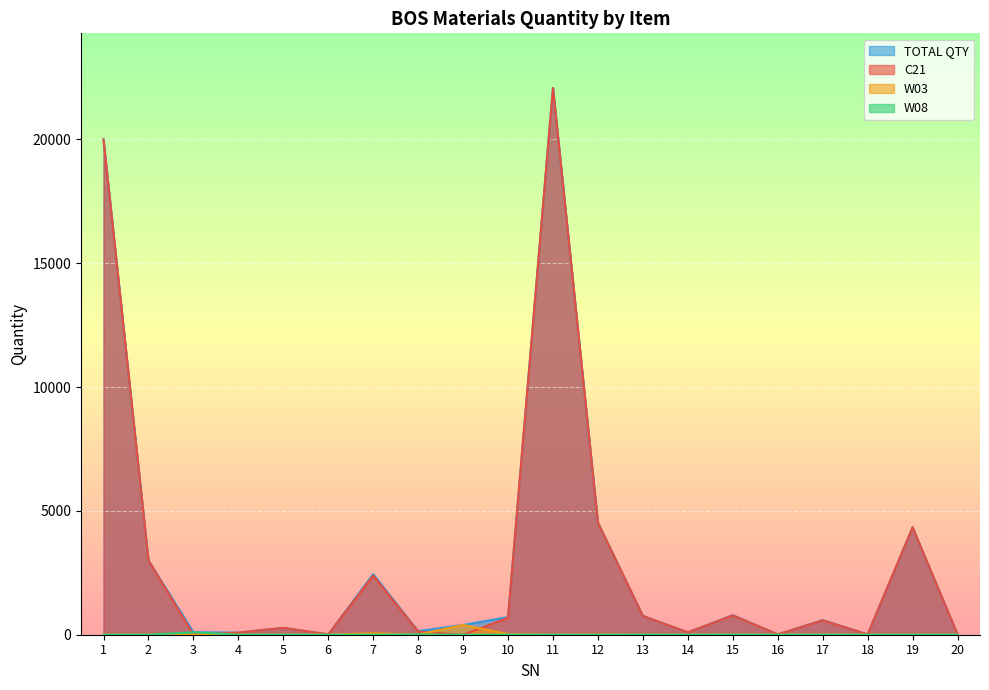

Between 2 and 15, which is larger?

2